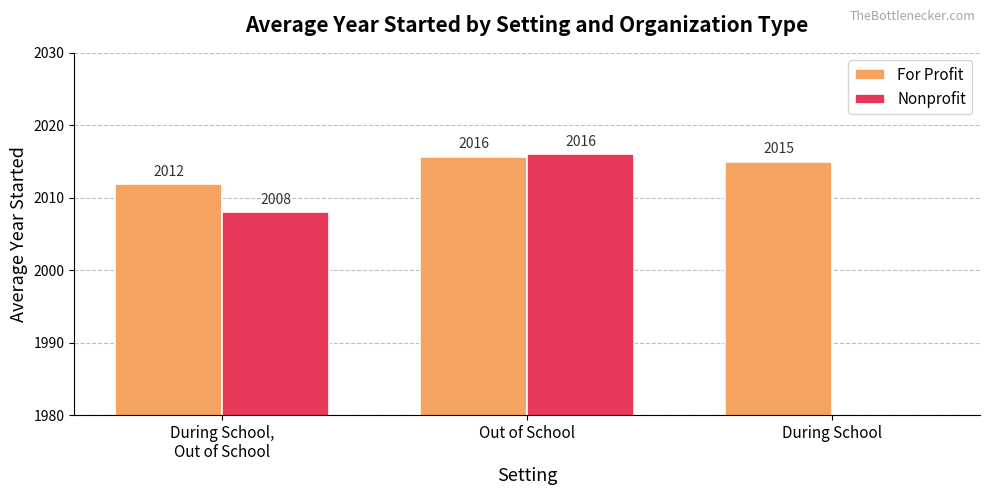

At how many categories does at least one series exceed 1712?

3